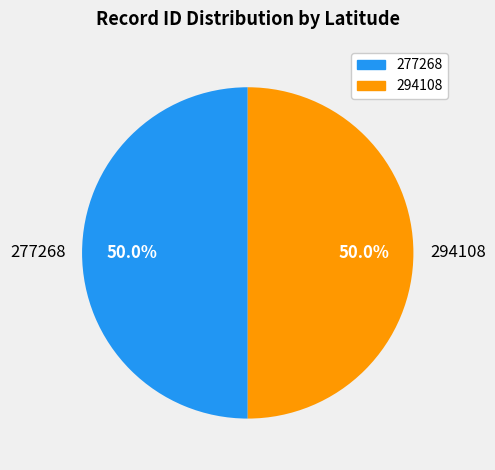

How much of the chart is everything except 294108?

50.0%